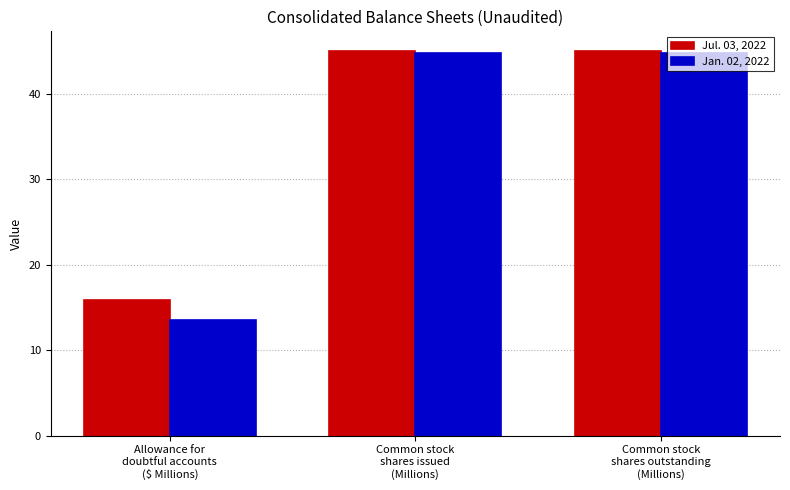

Count the number of data series in this chart.

2